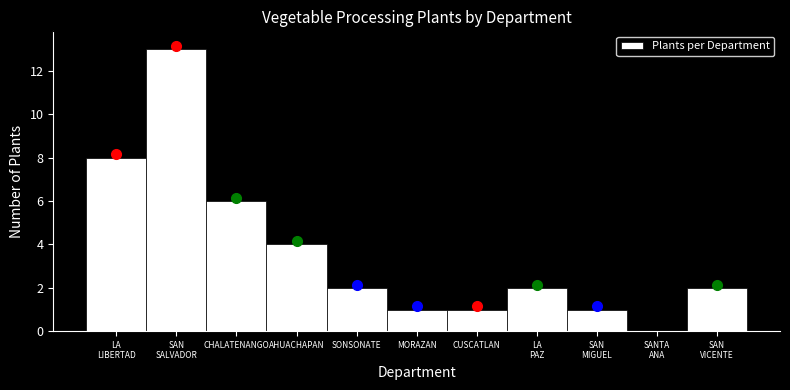

What is the sum of all values?

40